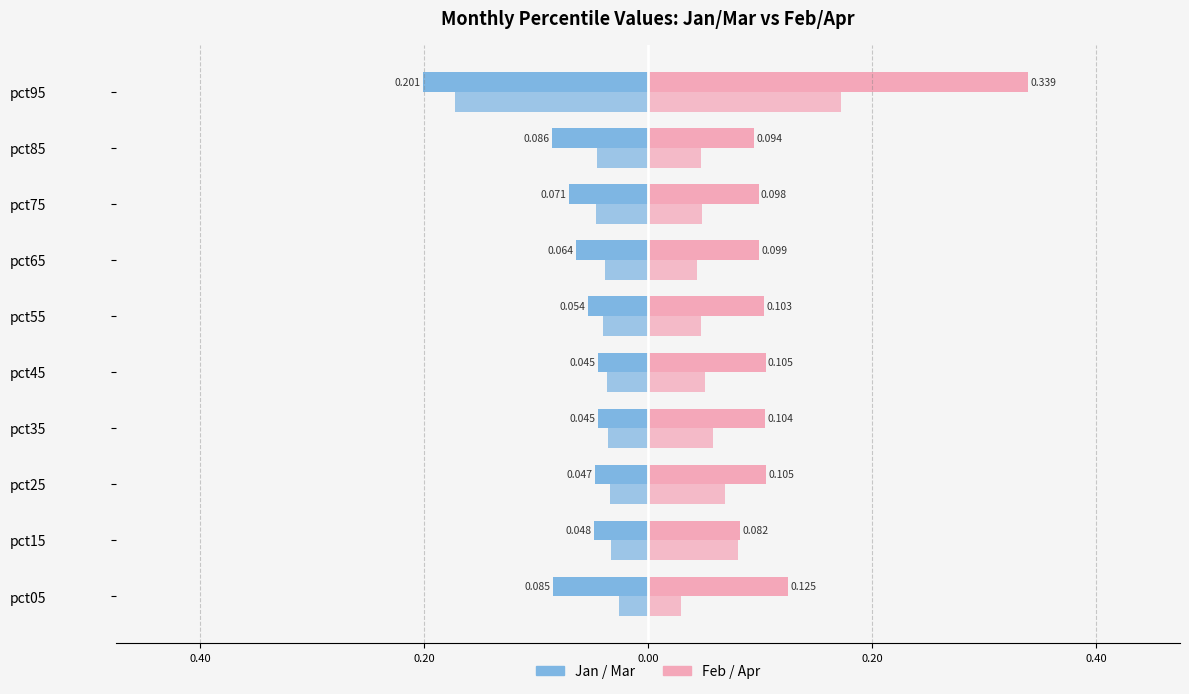

The Feb series shows 0.1 at pct35. True or false?

True